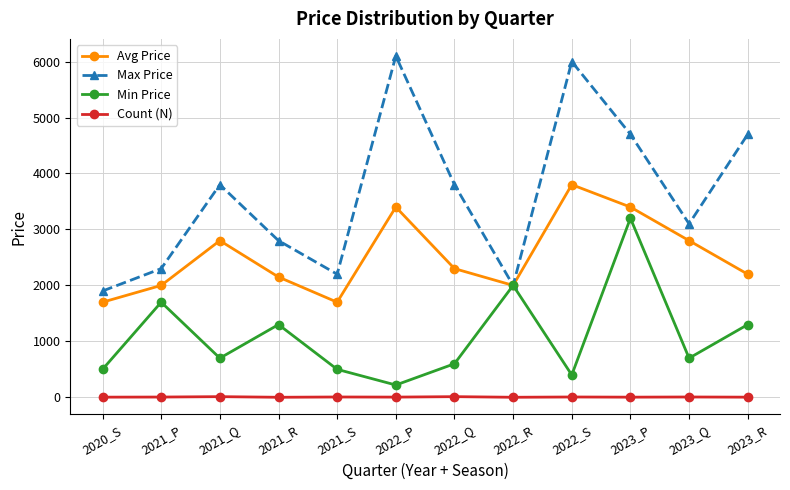

At which category does Avg Price reach its first local valley?

2021_S